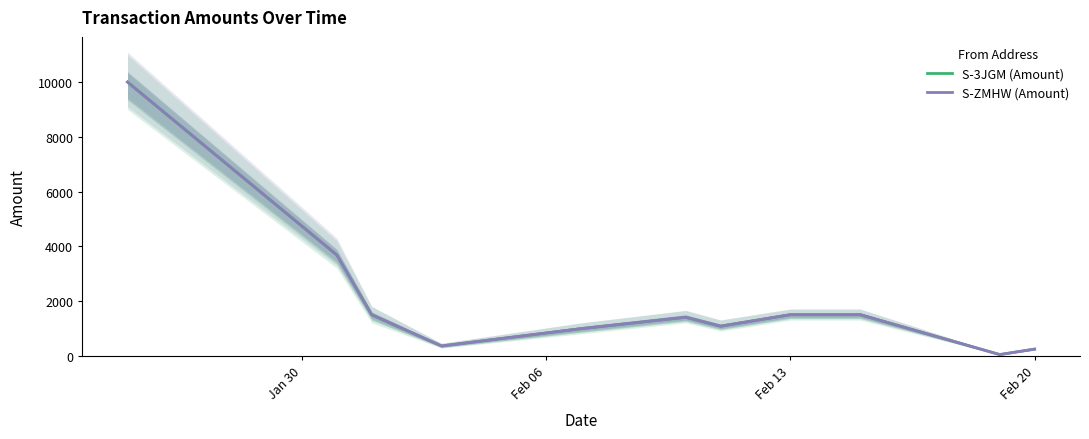

In S-ZMHW (Amount), how many points are higher than both neighbors (excluding endpoints)?

1